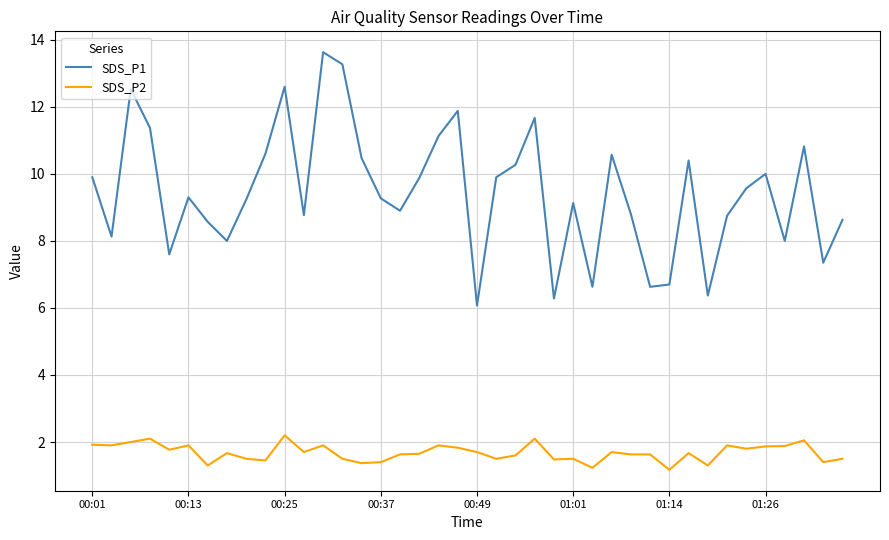

How many distinct data groups are displayed?

2